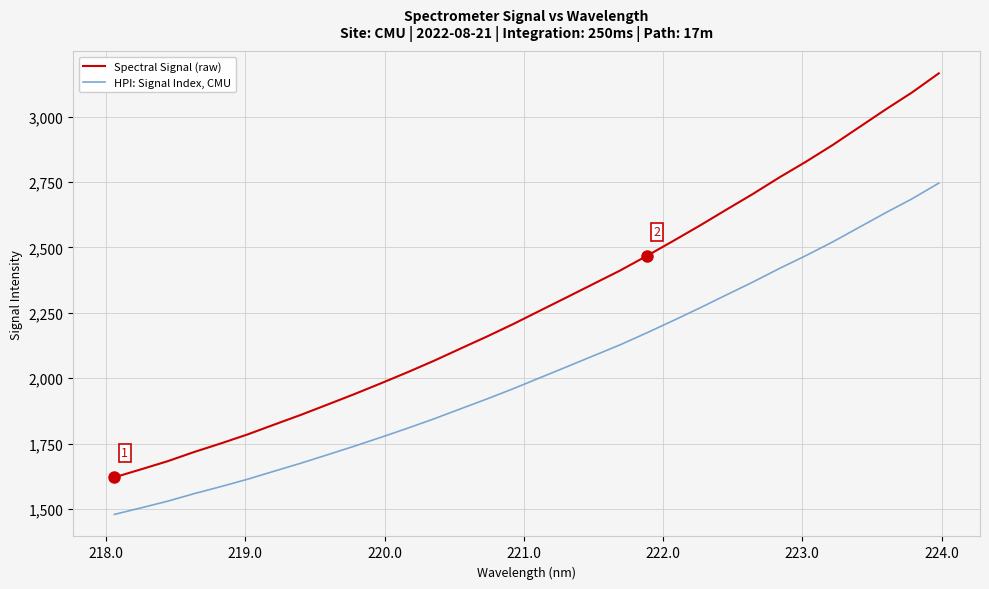

Which series has the largest total across all categories?

Spectral Signal (raw)